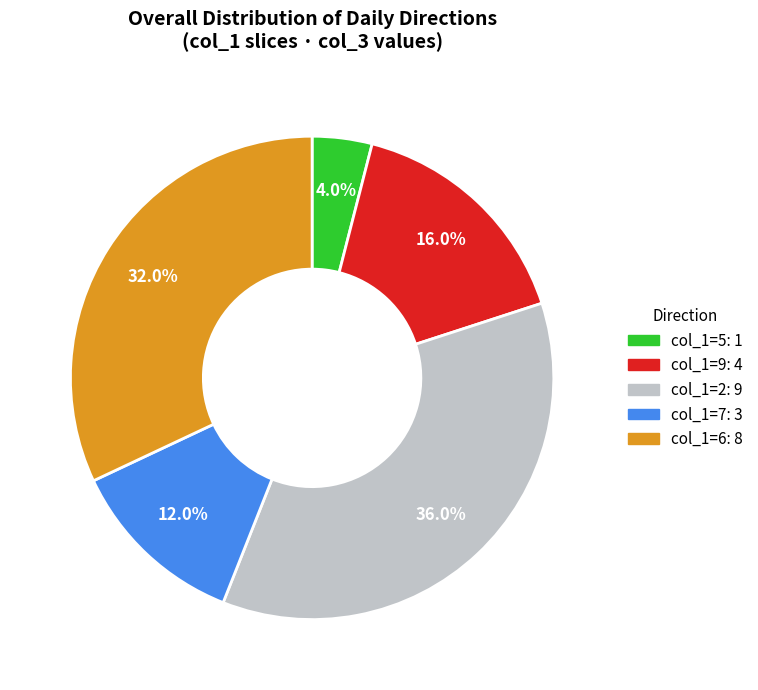

Is there a majority slice in this chart?

No